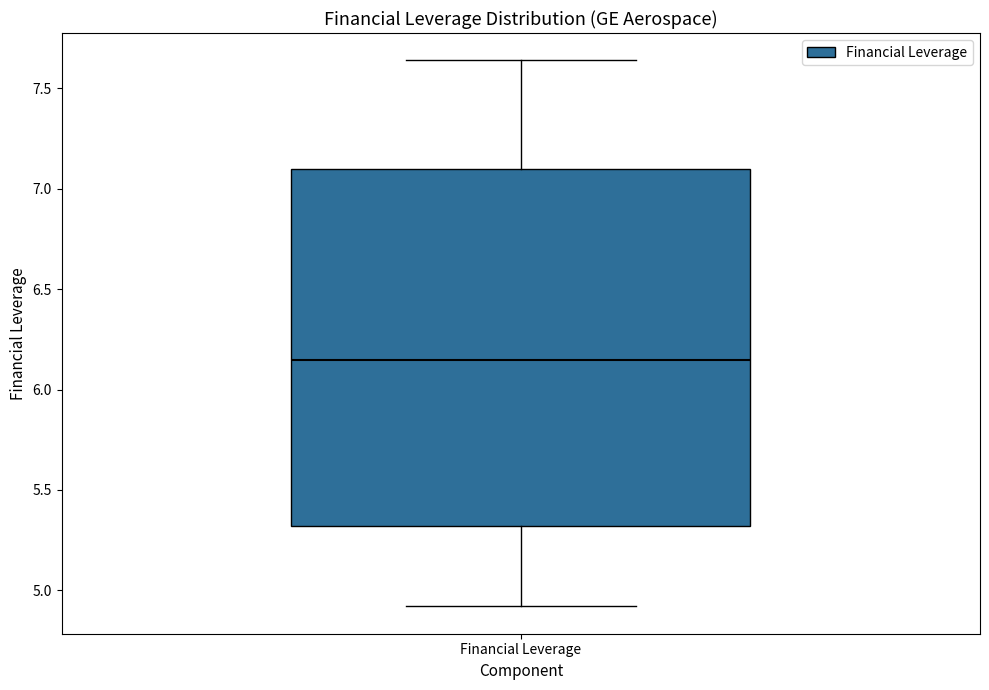

Read this box plot against the y-axis: the position of the median line, the range covered by the box, and the ends of both whiskers. The values are not printed on the chart, so give them approximately, as read against the axis.

median 6.15, box 5.30 to 7.10, whiskers 4.90 to 7.65